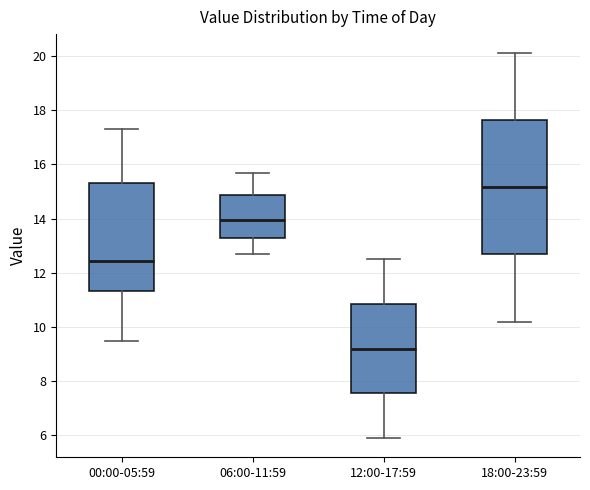

Reading left to right, transcribe this box plot: for each box, give where its median line is, the range the box spans, and where its two whiskers end, as read against the y-axis. The values are not printed on the chart, so give them approximately, as read against the axis.

00:00-05:59: median 12.4, box 11.4 to 15.4, whiskers 9.6 to 17.4
06:00-11:59: median 14.0, box 13.4 to 14.8, whiskers 12.8 to 15.8
12:00-17:59: median 9.2, box 7.6 to 10.8, whiskers 6.0 to 12.6
18:00-23:59: median 15.2, box 12.6 to 17.6, whiskers 10.2 to 20.2